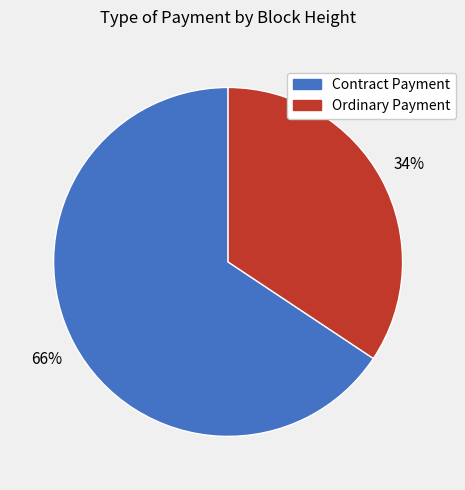

Is there any slice that represents more than half of the pie?

Yes